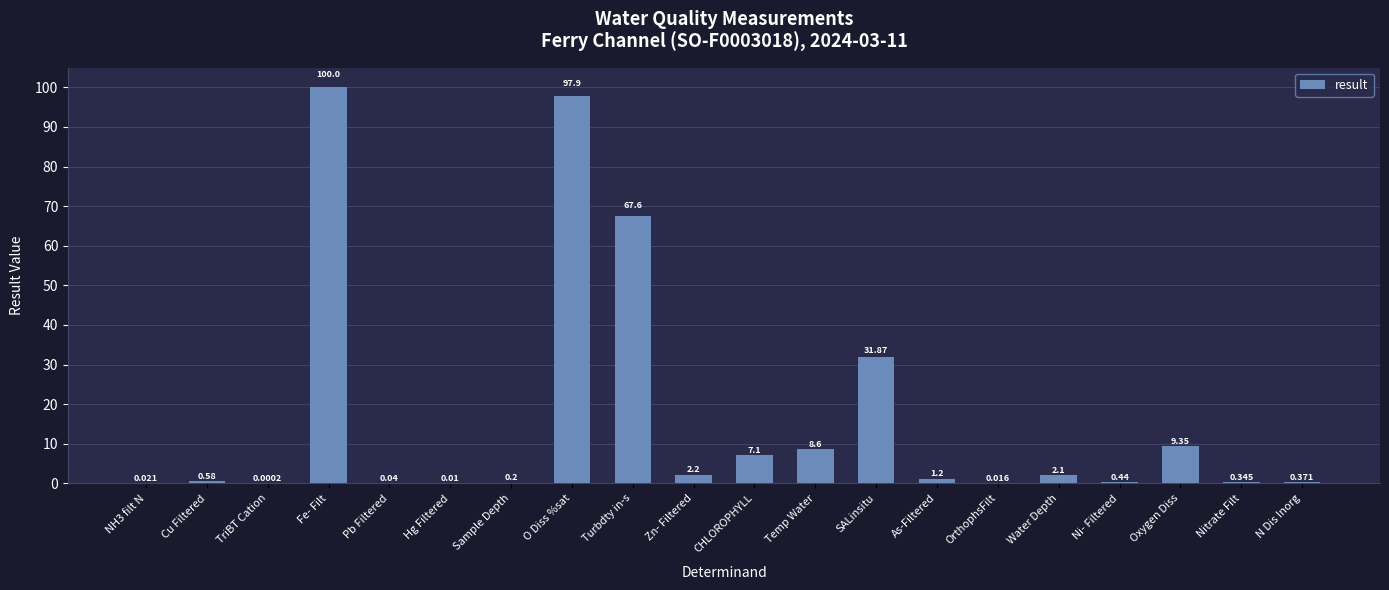

What is the difference between the values at CHLOROPHYLL and Hg Filtered?

7.1